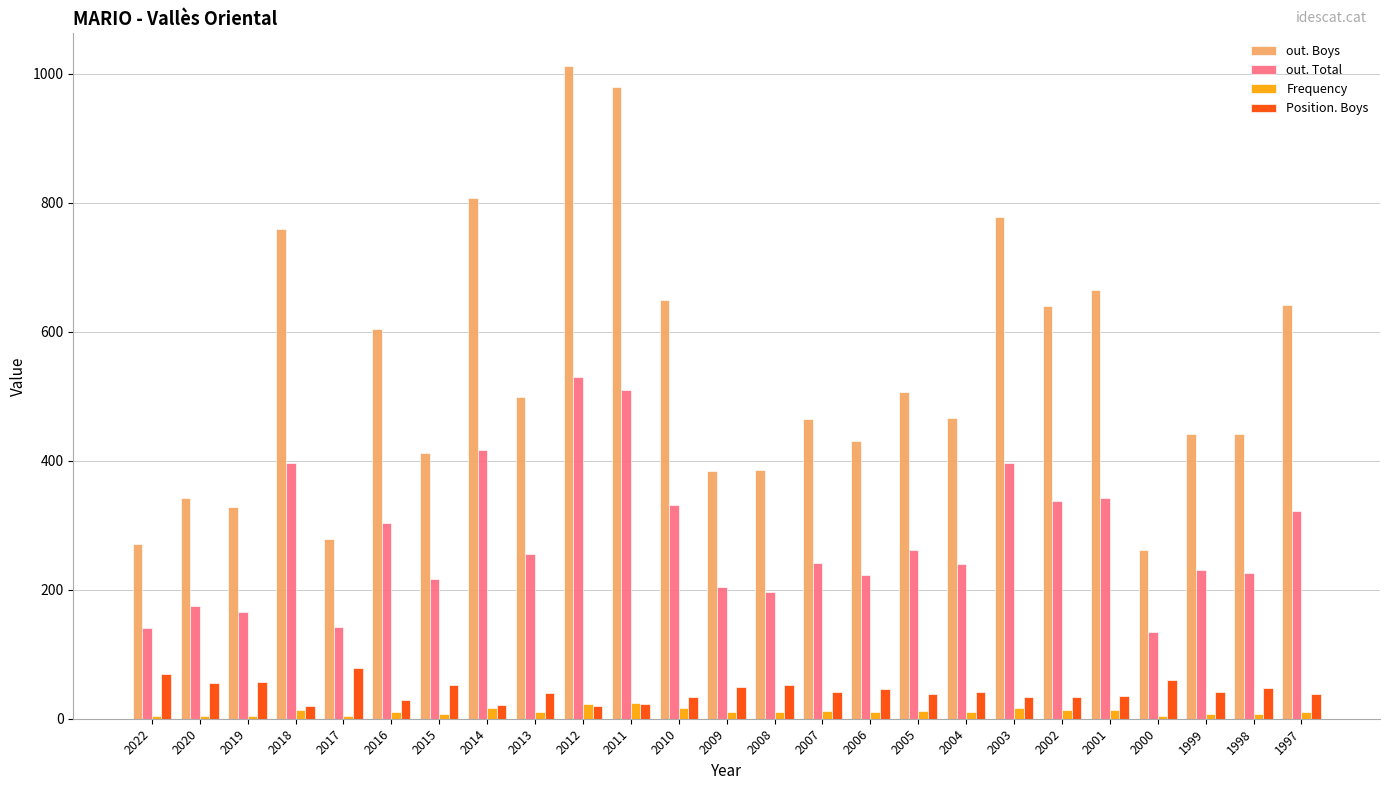

How many data points does each series have?

25